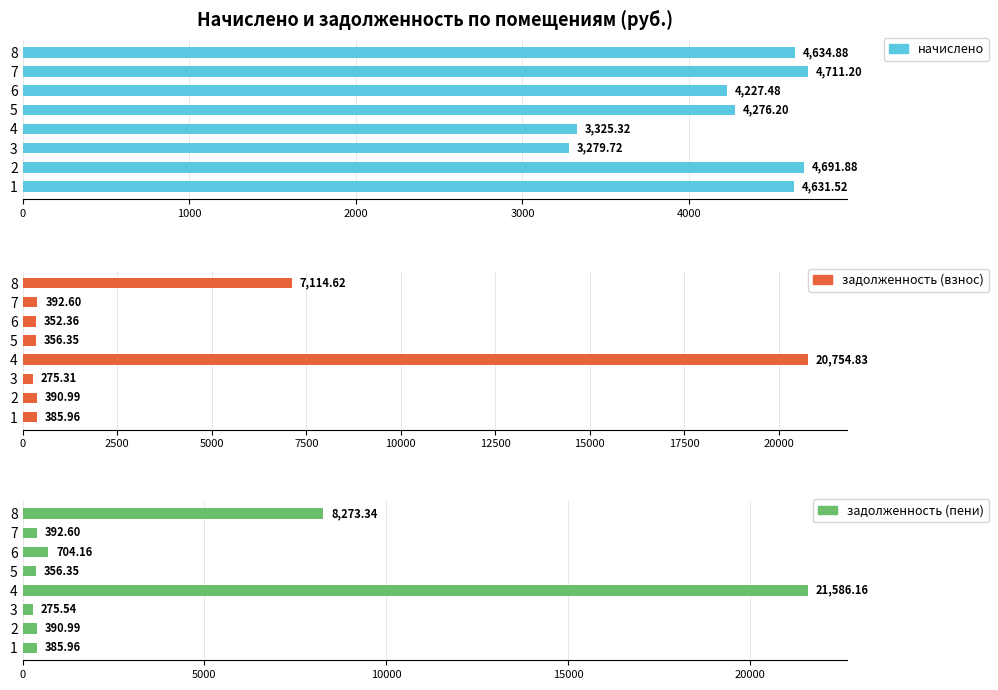

At how many categories does at least one series exceed 15946?

1